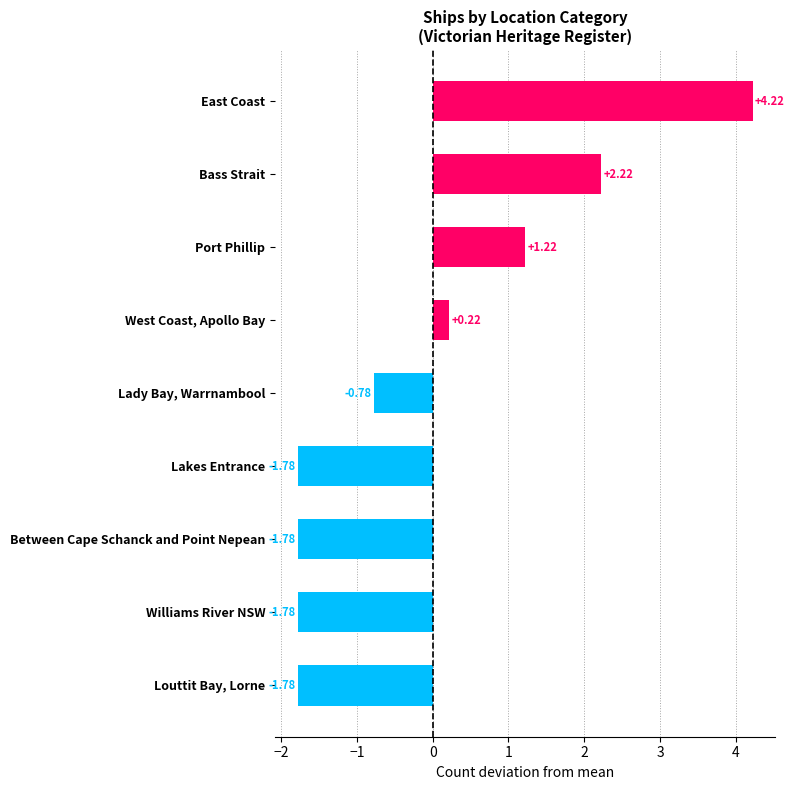

At which label is the value closest to 1?

Port Phillip